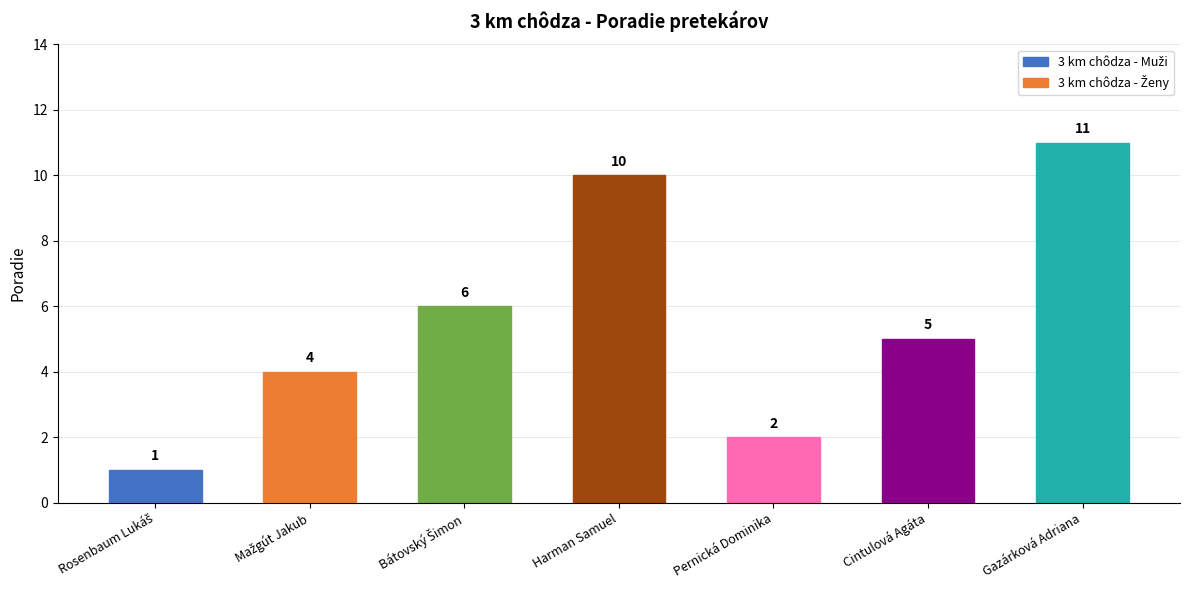

Is it true that the value at Gazárková Adriana is 11?

True